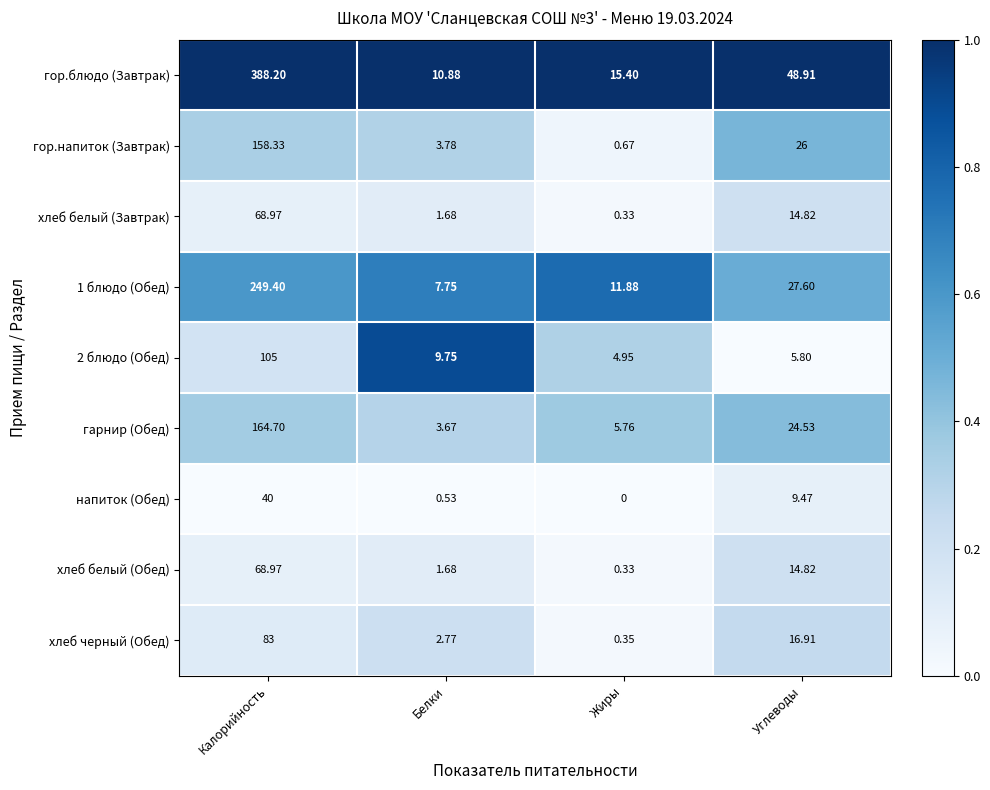

Is the value of гор.блюдо (Завтрак) at Калорийность greater than the value of гор.напиток (Завтрак) at Углеводы?

Yes